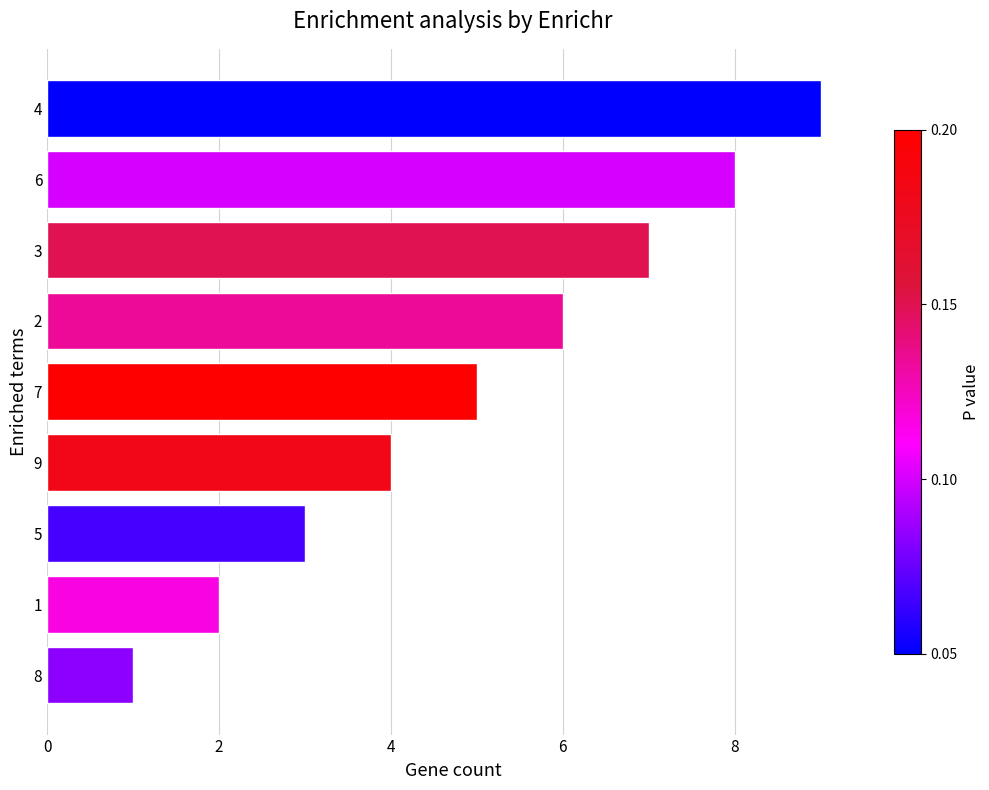

What is the change in value from 7 to 4?

+4